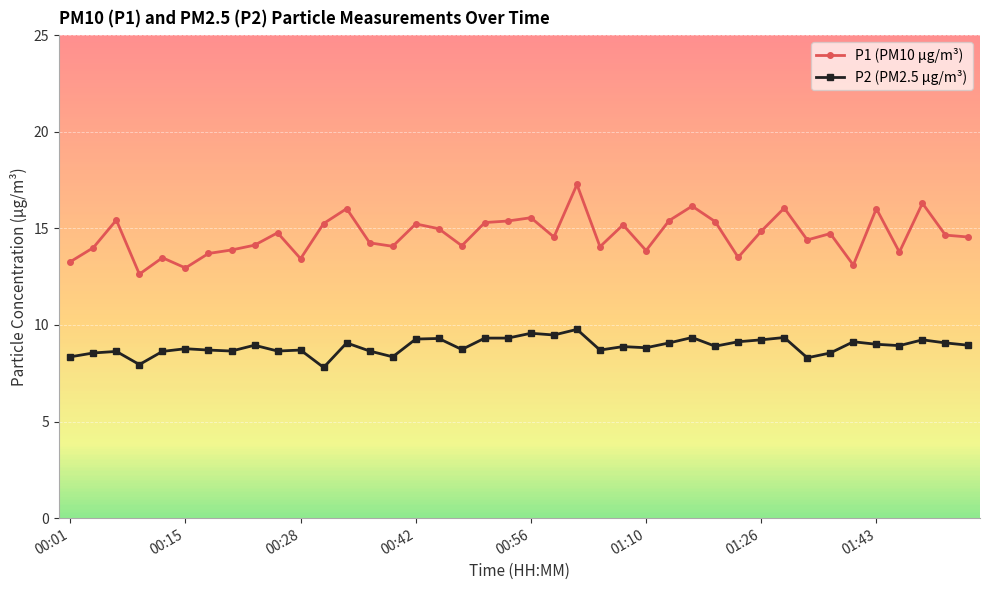

What is the difference between the maximum and minimum values in the P2 (PM2.5 µg/m³) series?

2.0